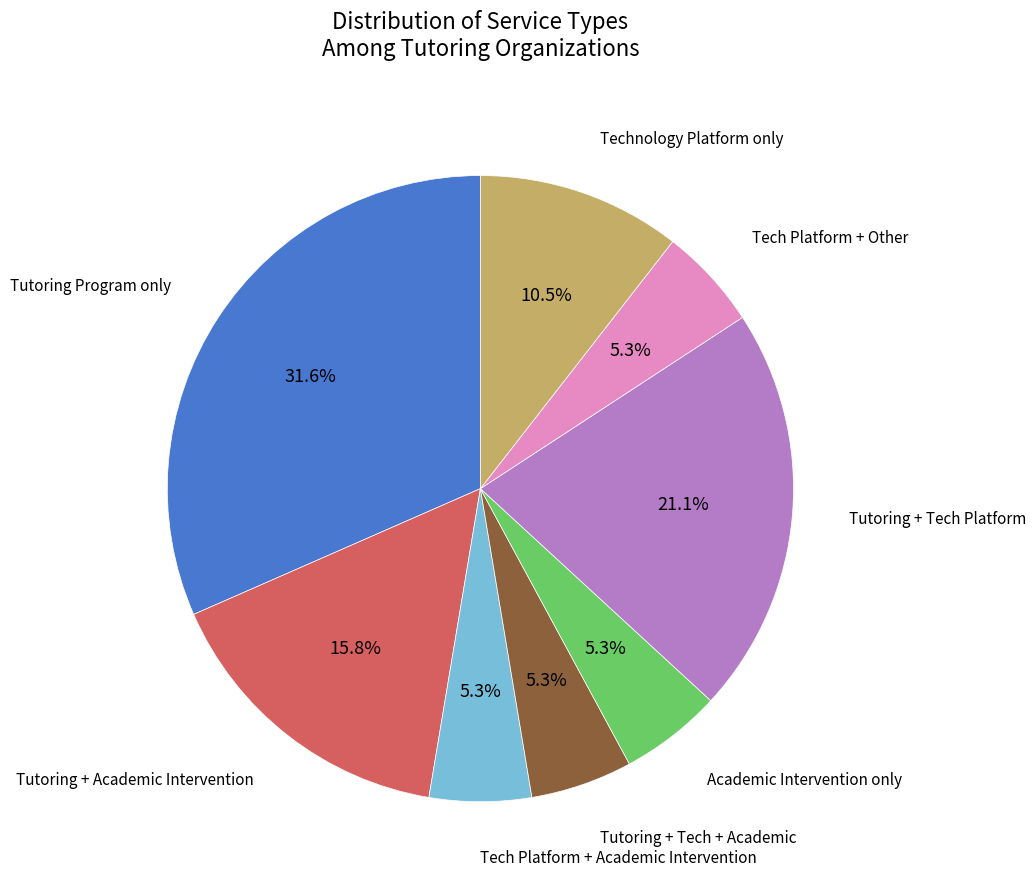

To the nearest percent, what is the average slice percentage?

12%